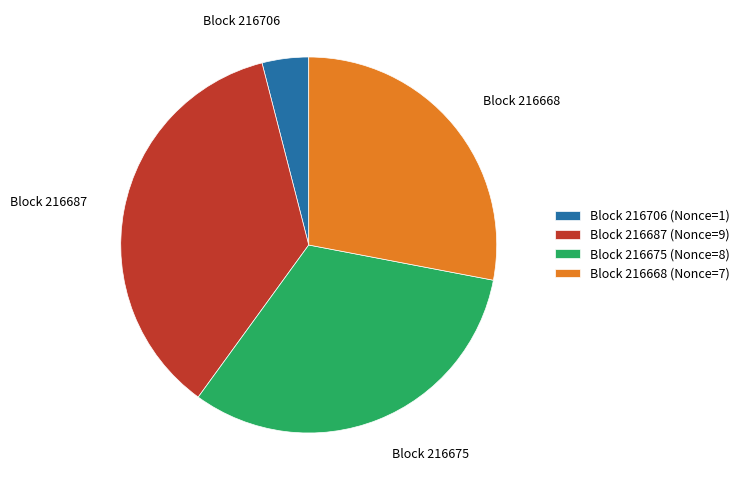

Which slice is the smallest?

Block 216706